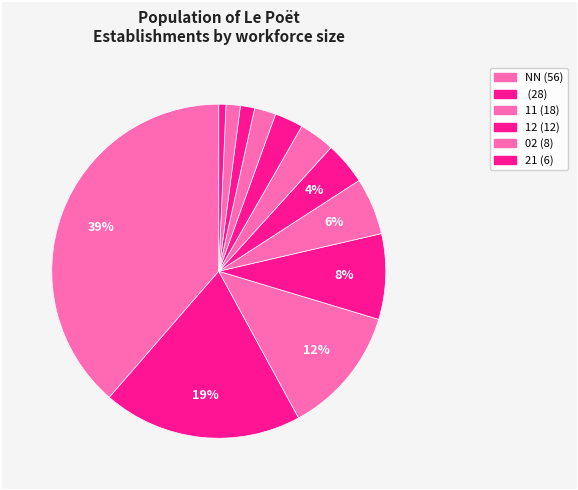

What is the largest slice in the pie chart?

NN